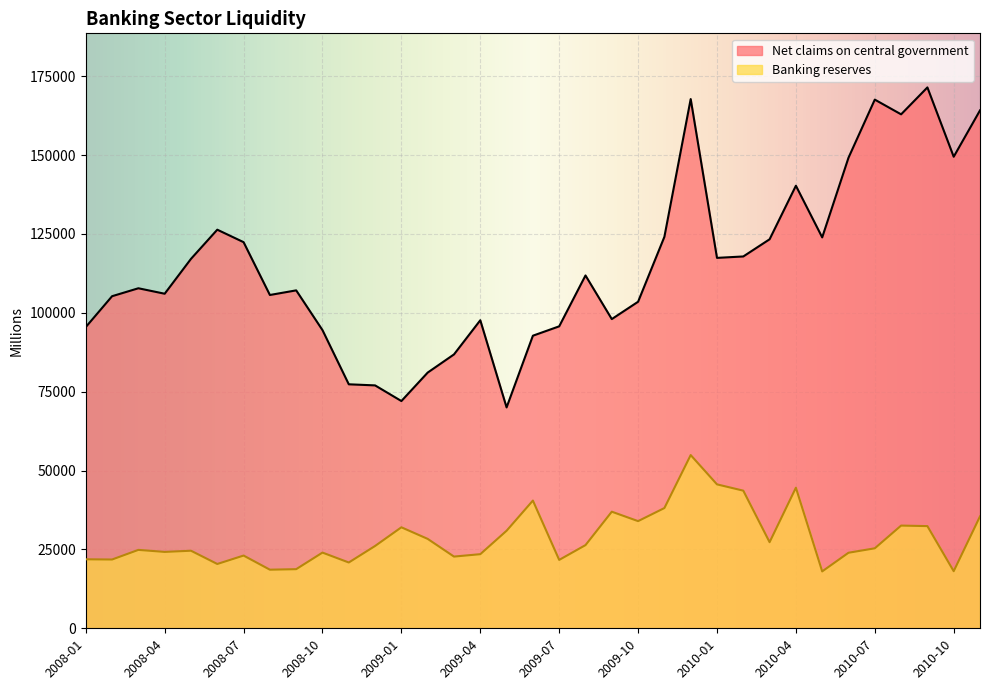

What is the difference between the Banking reserves values at 2008-06 and 2010-08?

12170.2